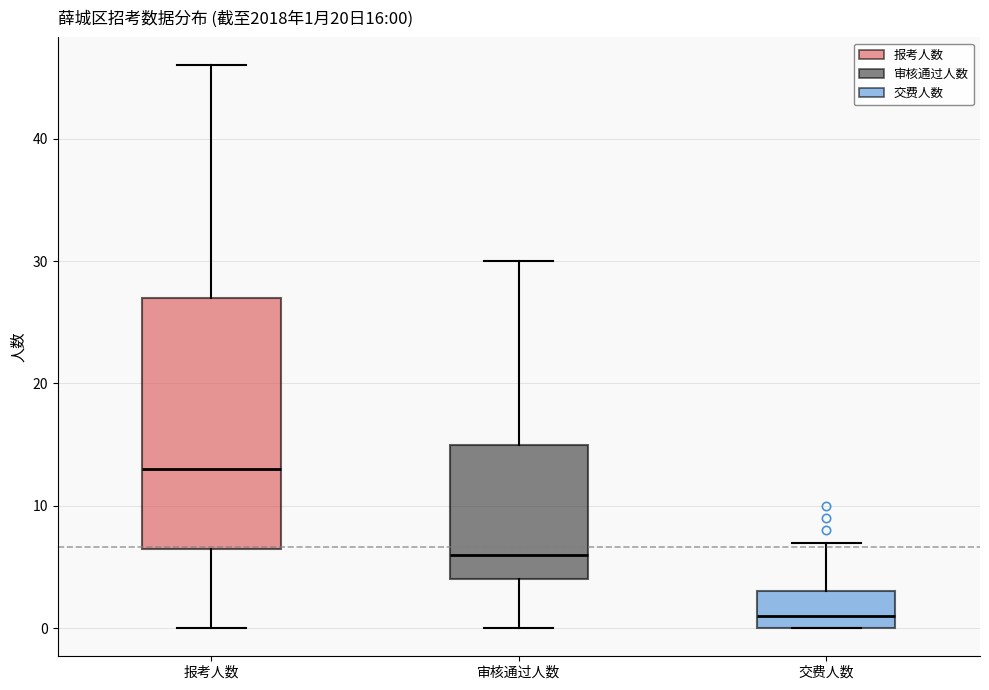

Which box is the tallest, from its lower edge to its upper edge?

报考人数